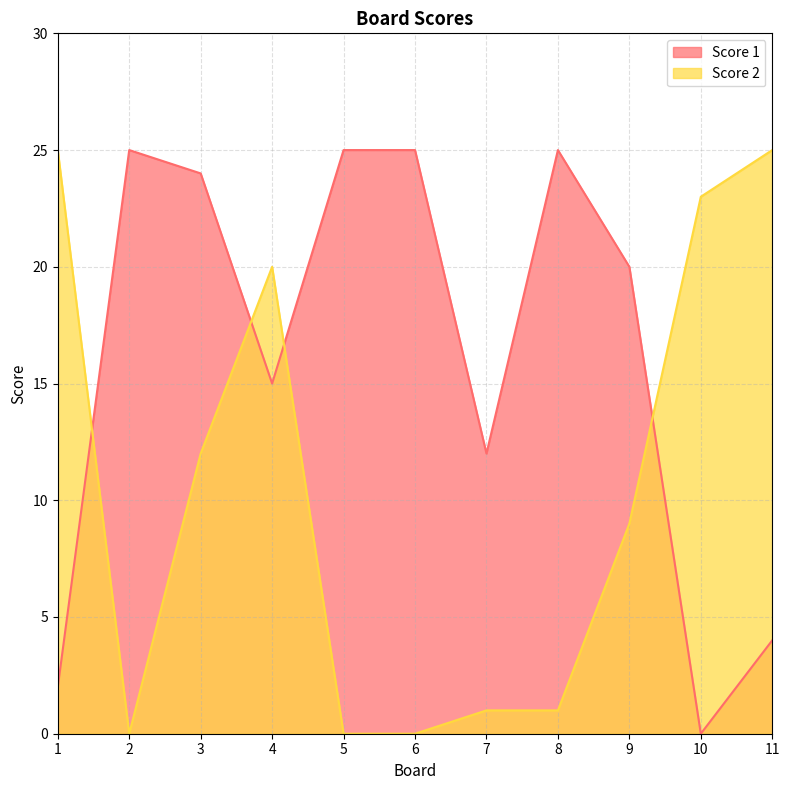

Where is Score 2 nearest to the value 12?

3